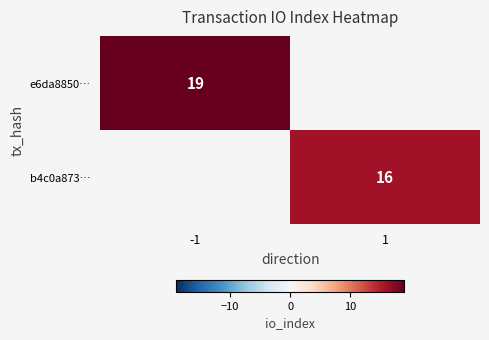

Is the value of b4c0a873… at 1 greater than the value of e6da8850… at -1?

No